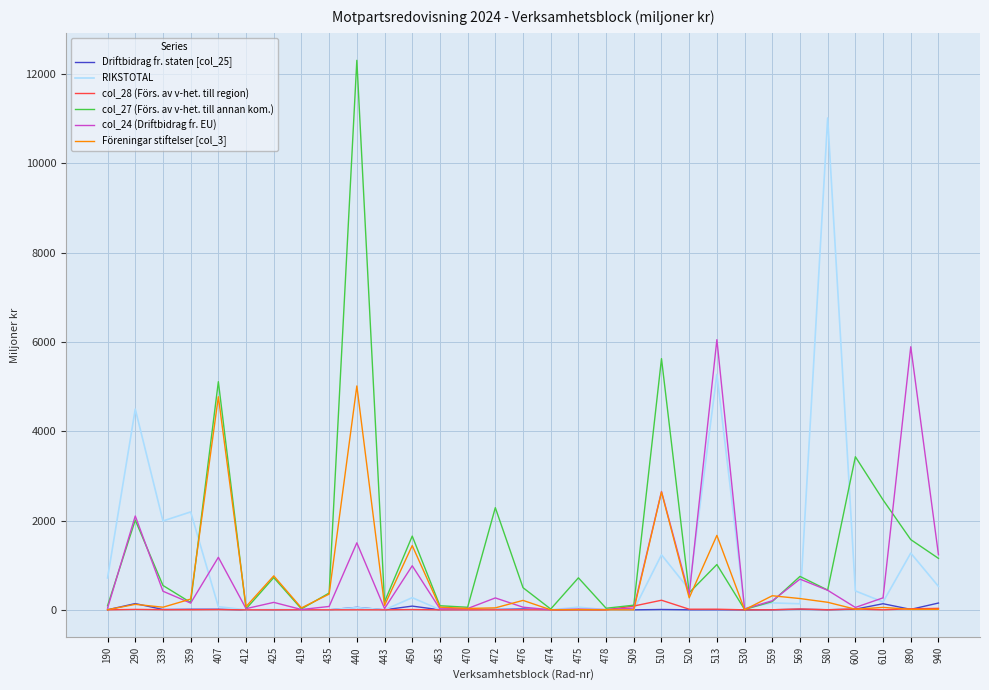

Which category has the highest value across all series?

440